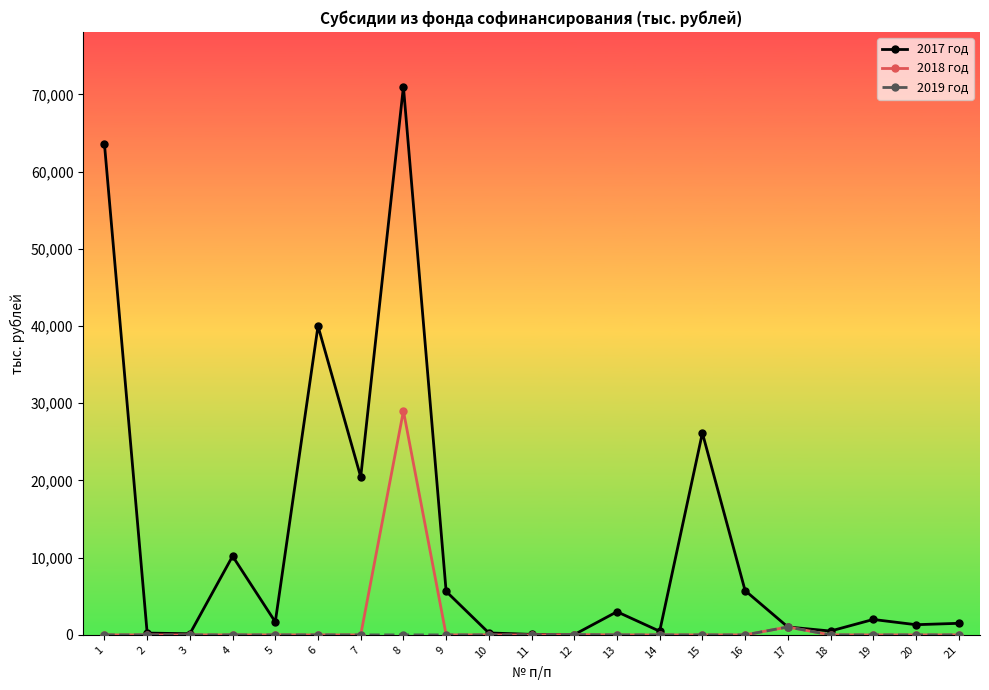

What are all the series names shown in the legend?

2017 год, 2018 год, 2019 год